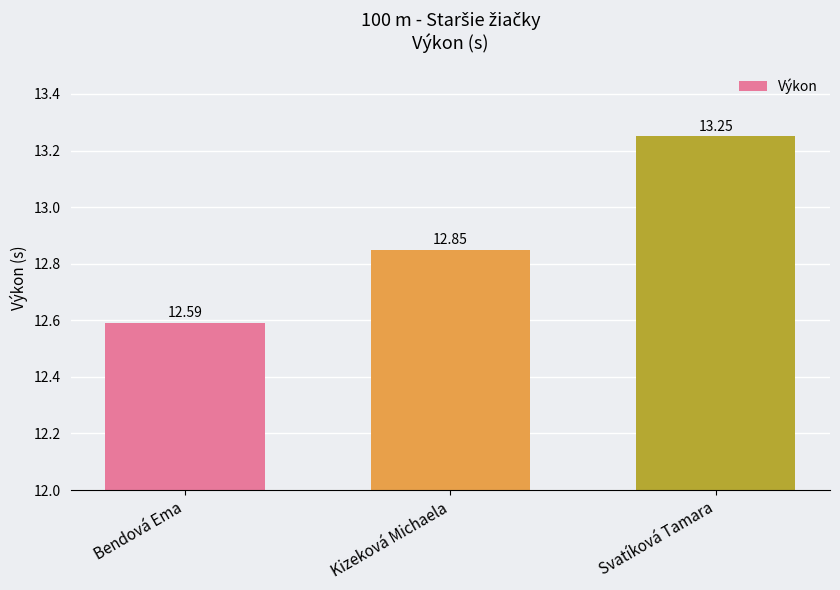

What is the difference between the maximum and second lowest values?

0.4